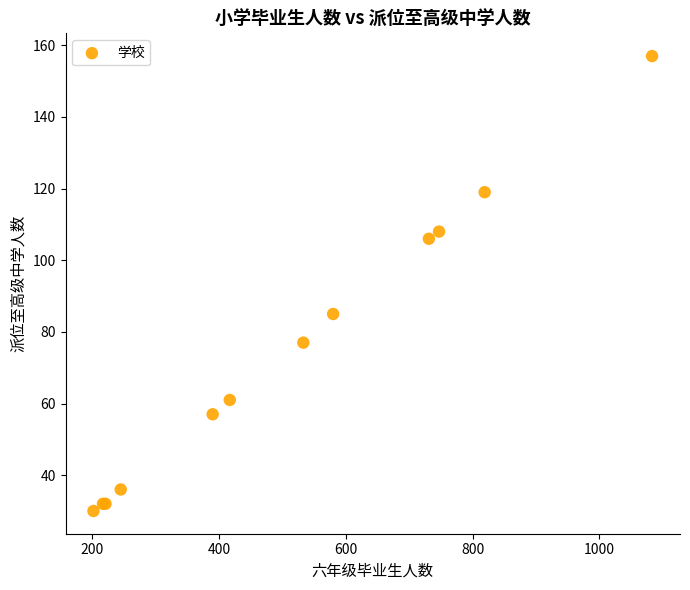

What Y value in the scatter plot is closest to 93?

85